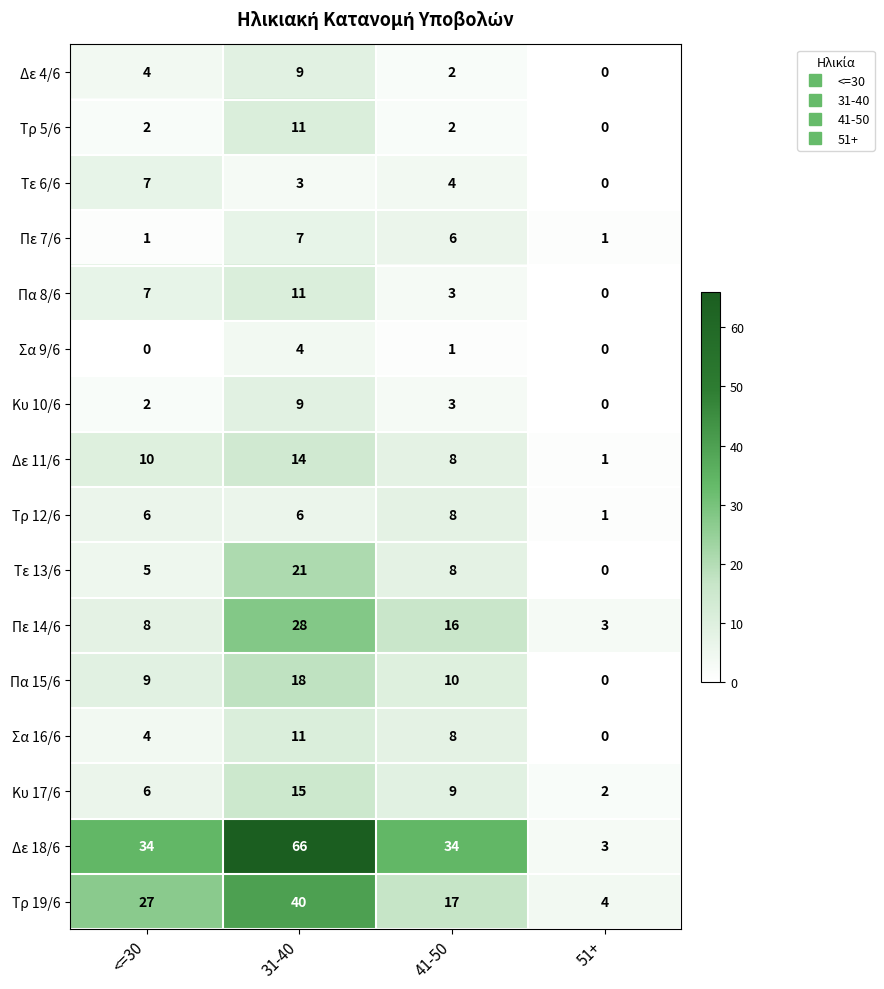

The Πα 15/6 series shows 10 at 41-50. True or false?

True